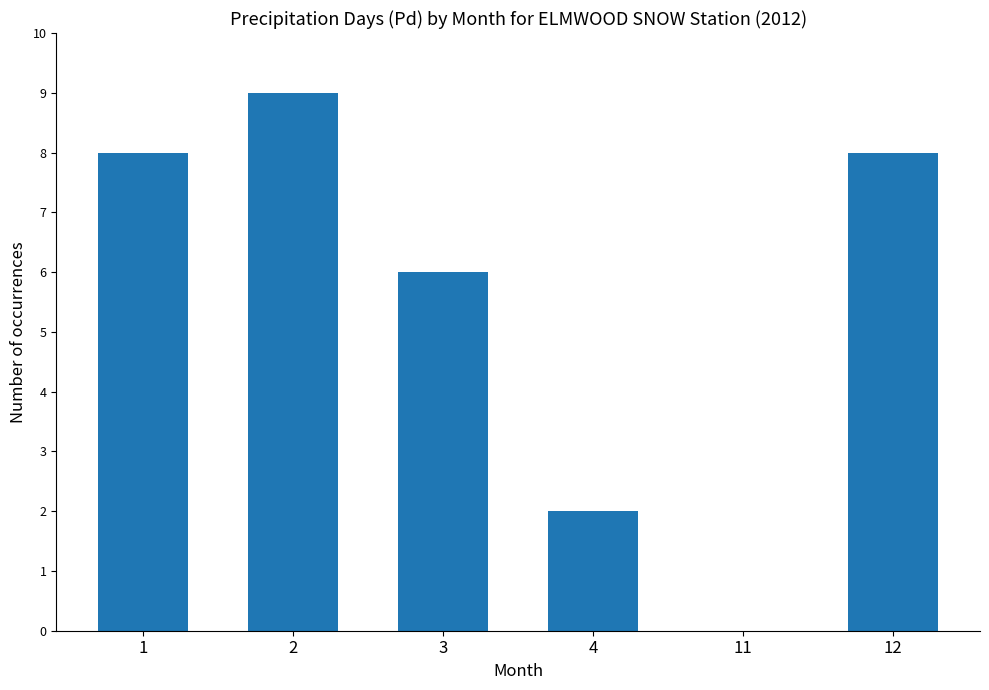

What is the sum of all values?

33